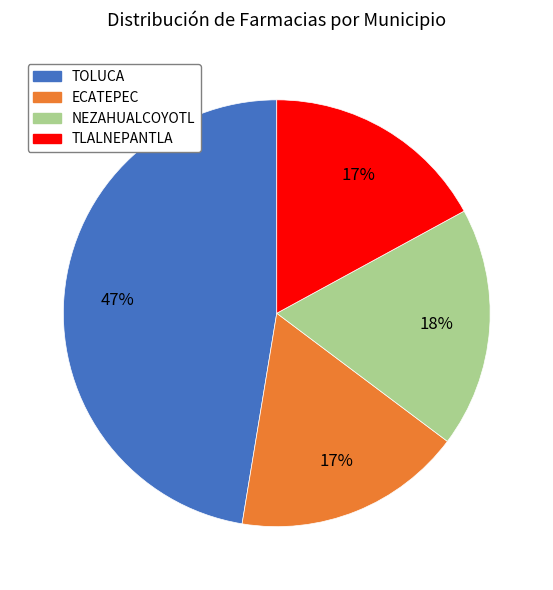

To the nearest percent, what is the difference between the largest and smallest slice percentages?

30%